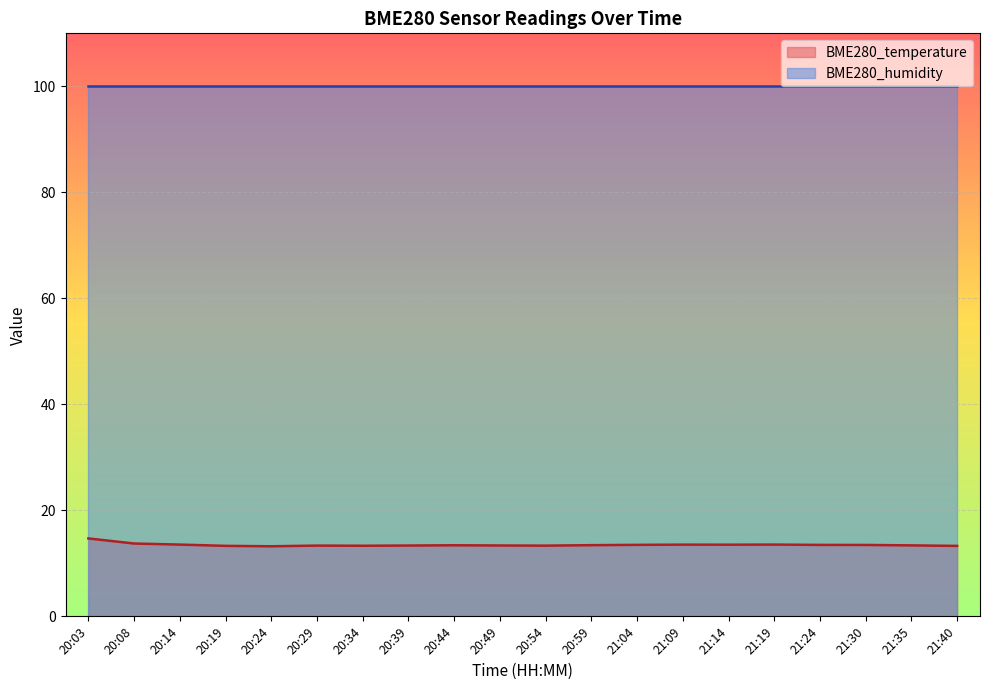

What is the lowest value of the BME280_humidity series?

100.0